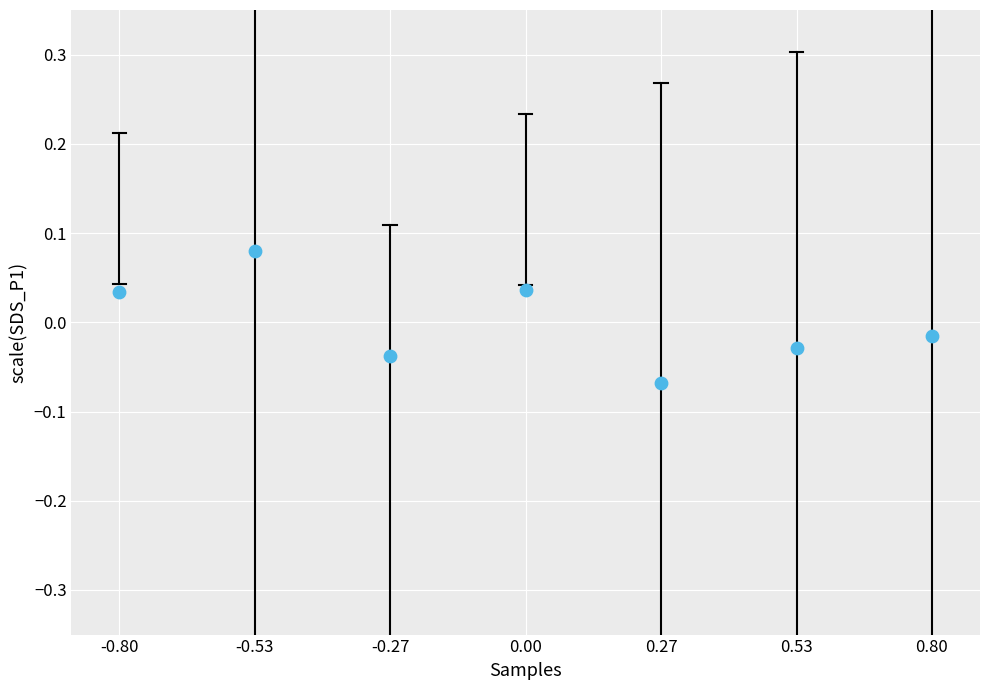

Count the number of points in this scatter plot.

7